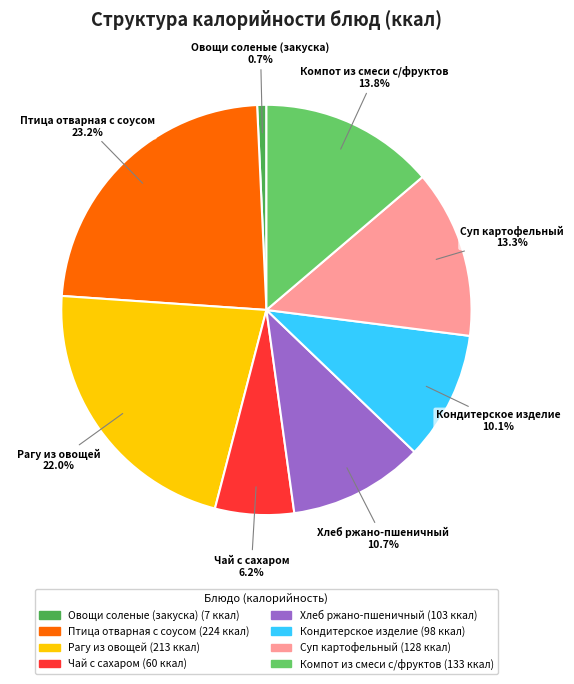

What percentage is the Хлеб ржано-пшеничный slice, to the nearest percent?

11%